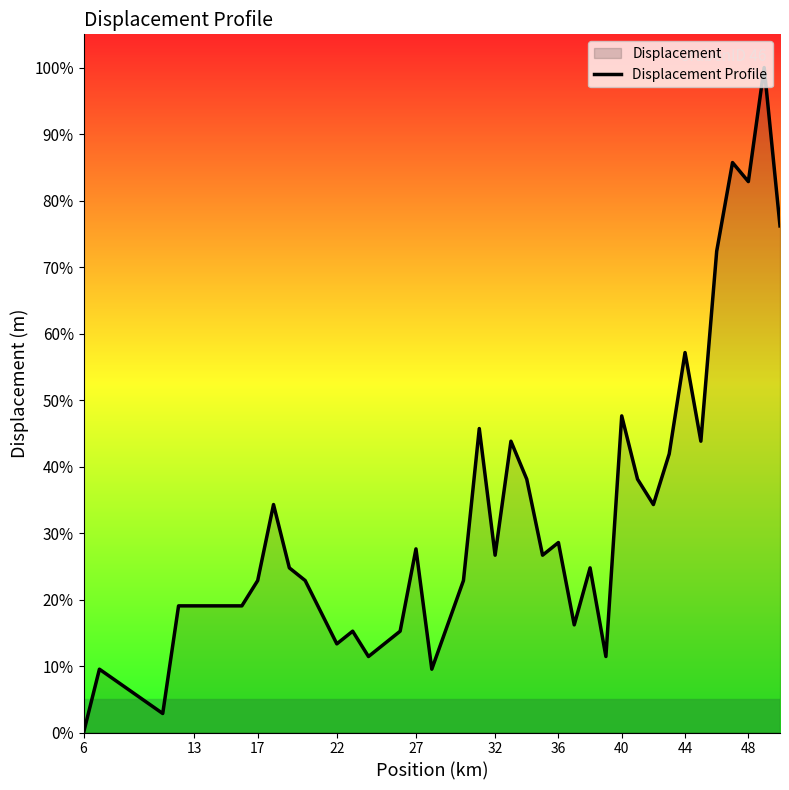

Does the chart display data point markers on the line(s)?

No